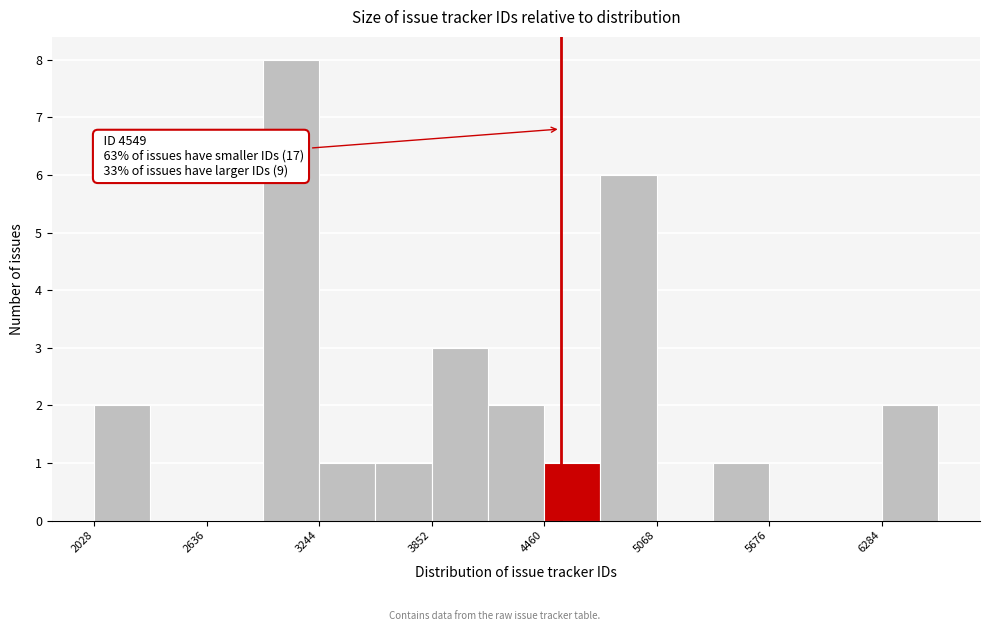

Read against the x-axis, roughly where is the centre of the tallest bar?

3100